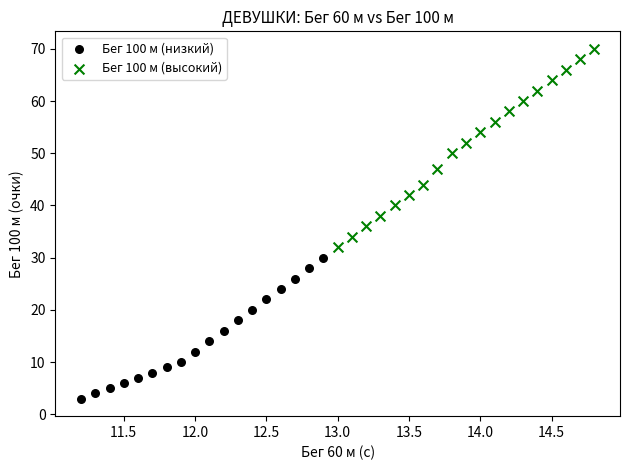

What are all the series names shown in the legend?

Бег 100 м (низкий), Бег 100 м (высокий)